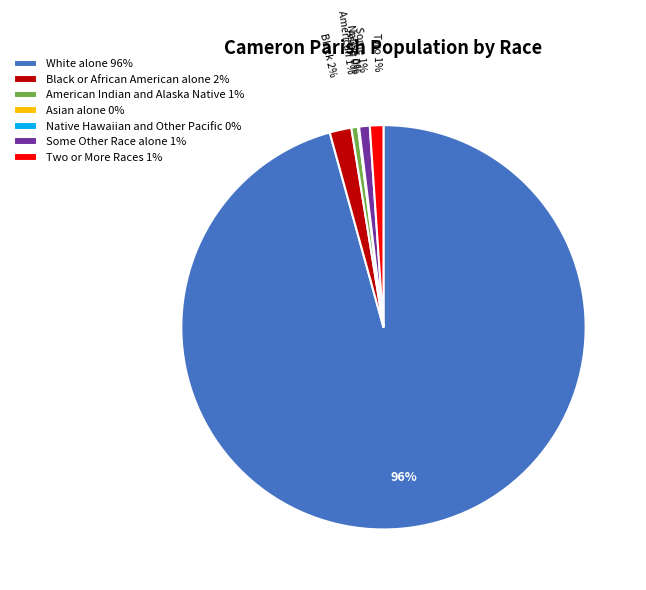

What percentage is the American Indian and Alaska Native 1% slice, to the nearest percent?

1%